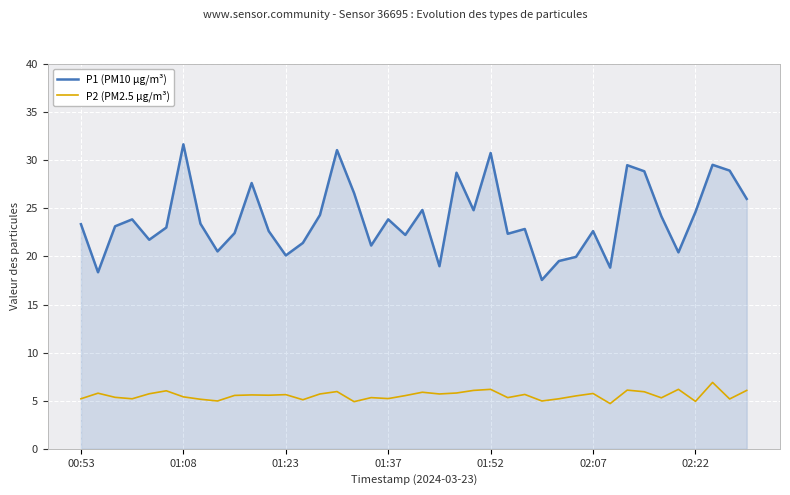

What is the smallest value displayed?

4.7